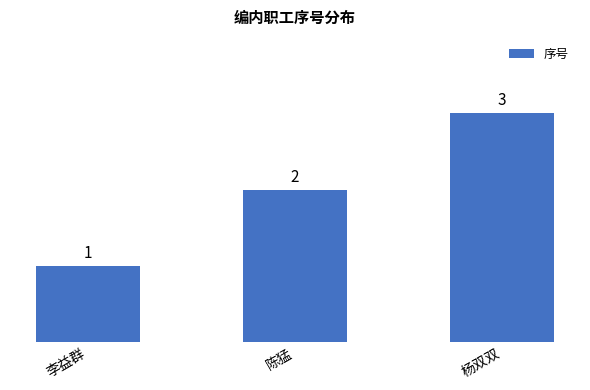

Does the chart contain stacked bars?

No